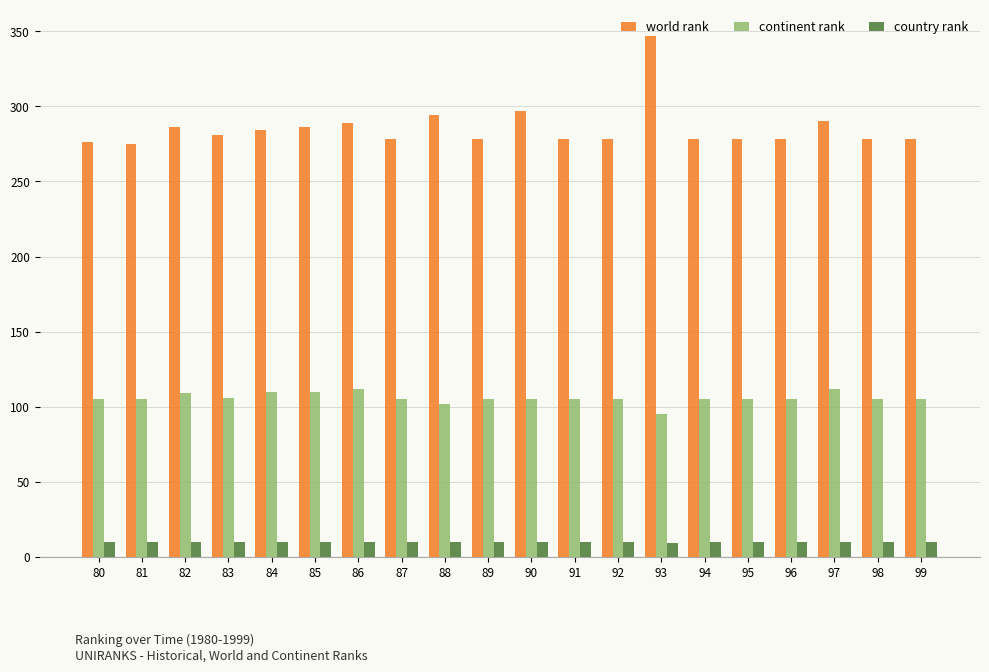

Read the continent rank value at 83.

106